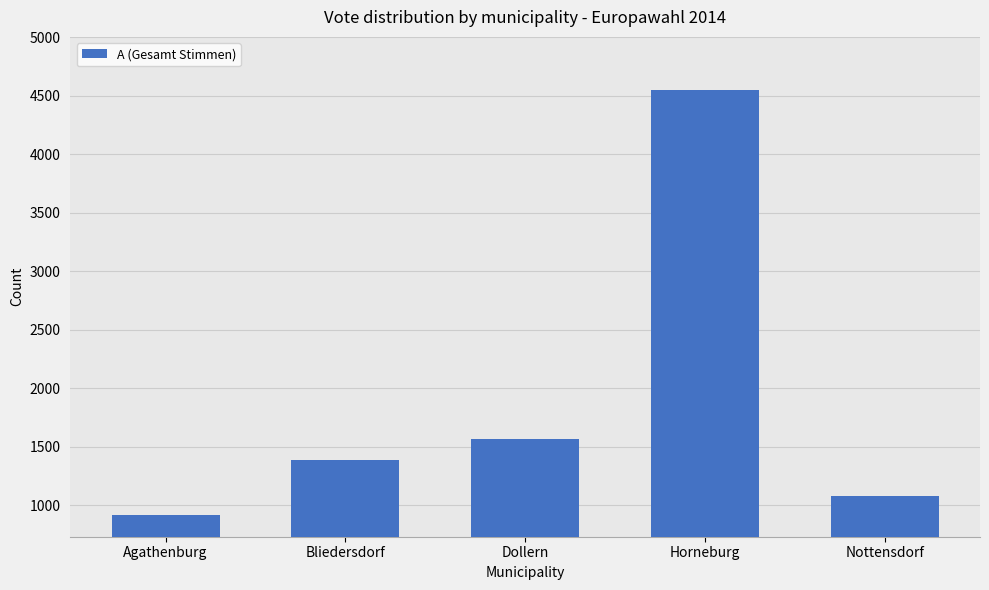

What is the sum of all values?

9501